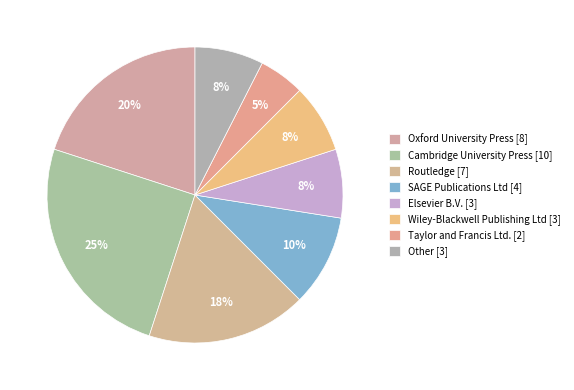

Rank the categories by value from lowest to highest.

Taylor and Francis Ltd., Elsevier B.V., Wiley-Blackwell Publishing Ltd, Other, SAGE Publications Ltd, Routledge, Oxford University Press, Cambridge University Press